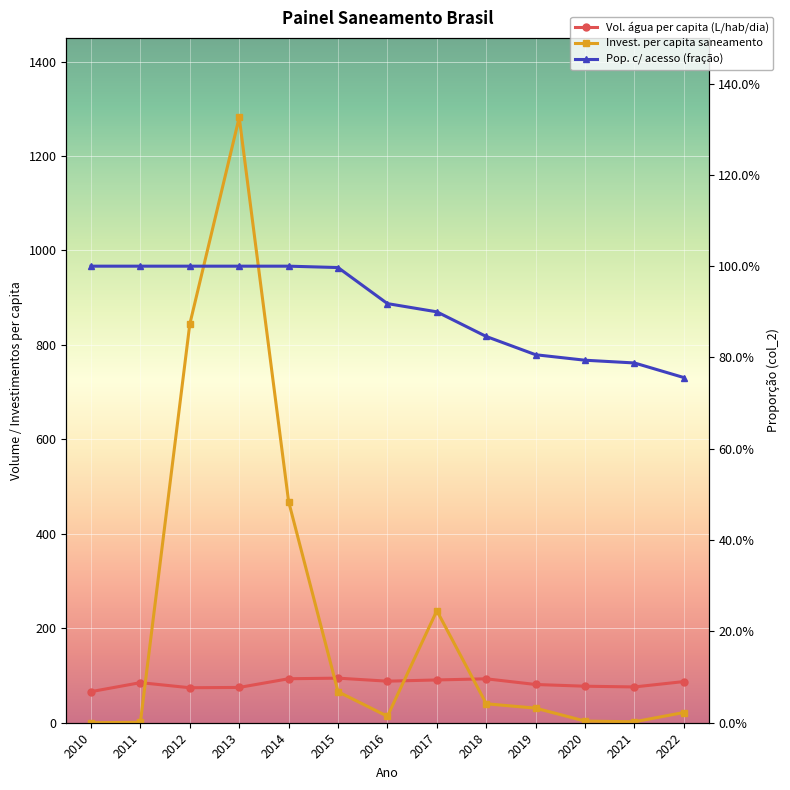

True or false: Parcela da população total que mora em ... (col_2) and Volume de água consumida per capita (li...) cross at least once.

False